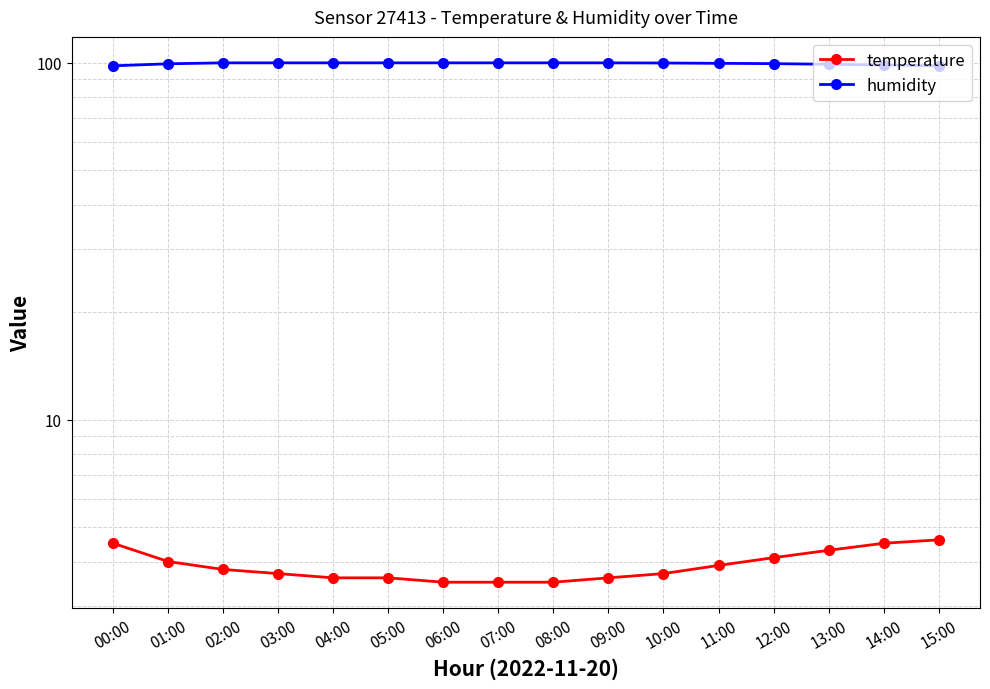

Between 14:00 and 15:00, which is larger?

15:00